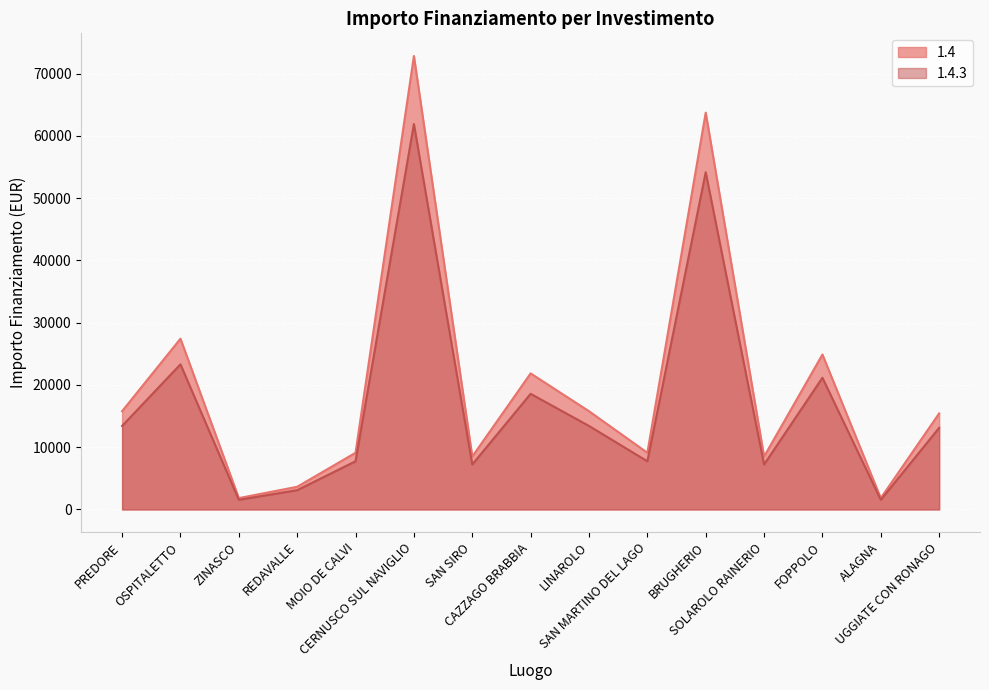

True or false: 1.4 and 1.4.3 cross at least once.

False